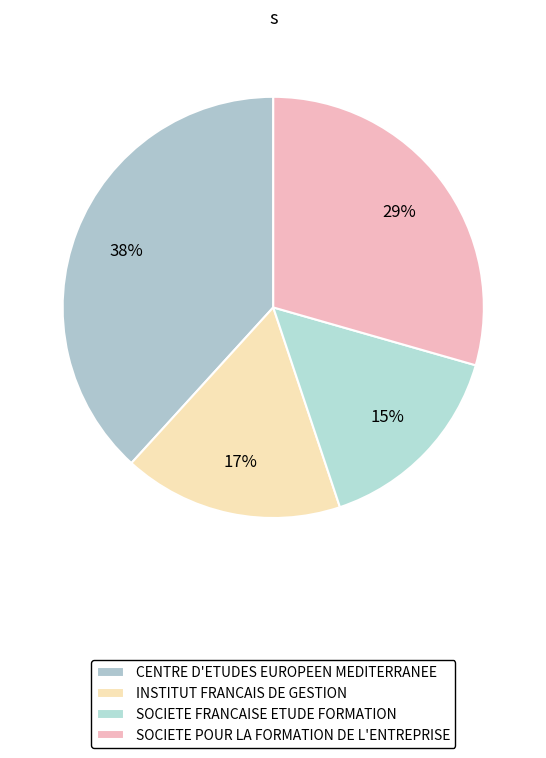

What is the smallest slice in the pie chart?

SOCIETE FRANCAISE ETUDE FORMATION